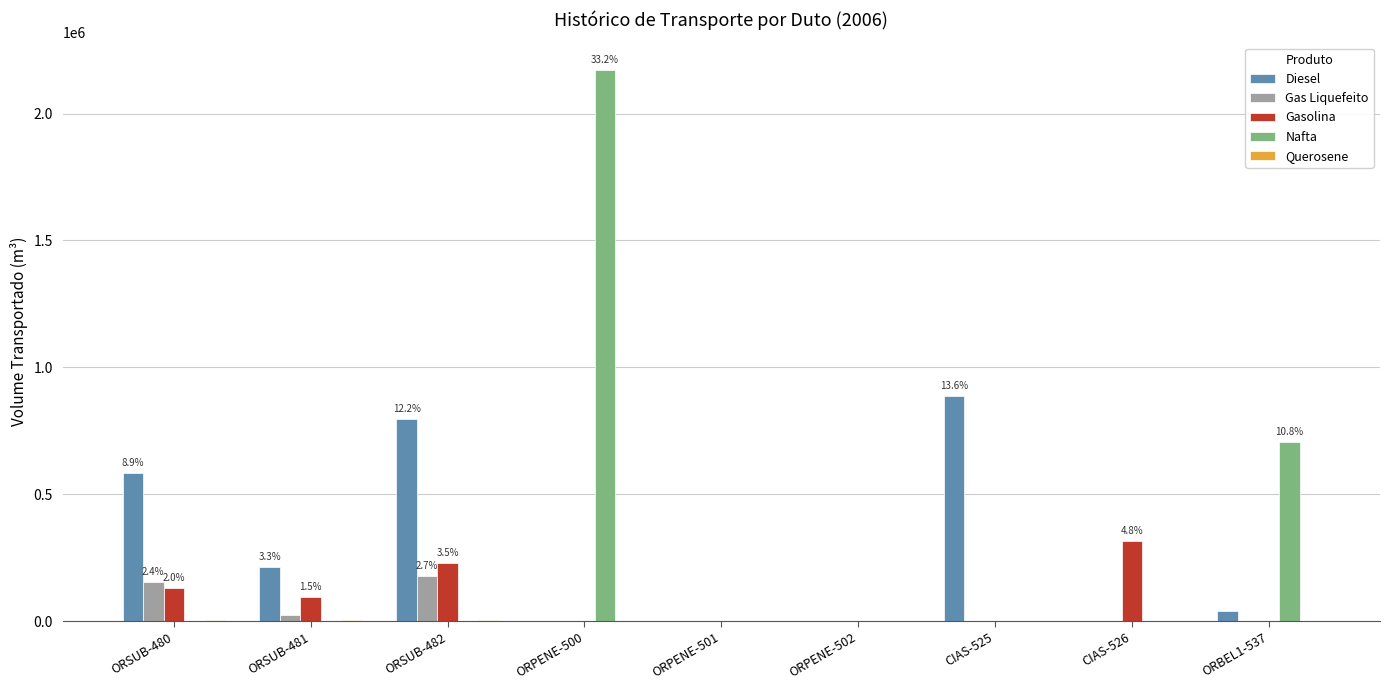

Where is Gasolina nearest to the value 158238?

ORSUB-480